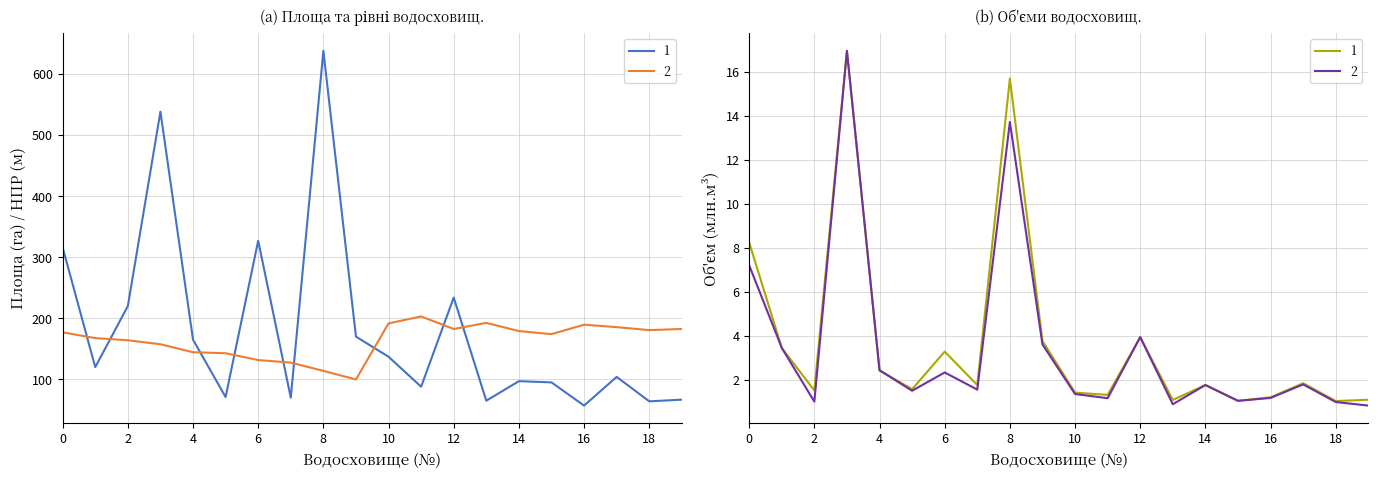

True or false: Вільна ємкість (млн.м³) has more than 1 interior local peaks.

True